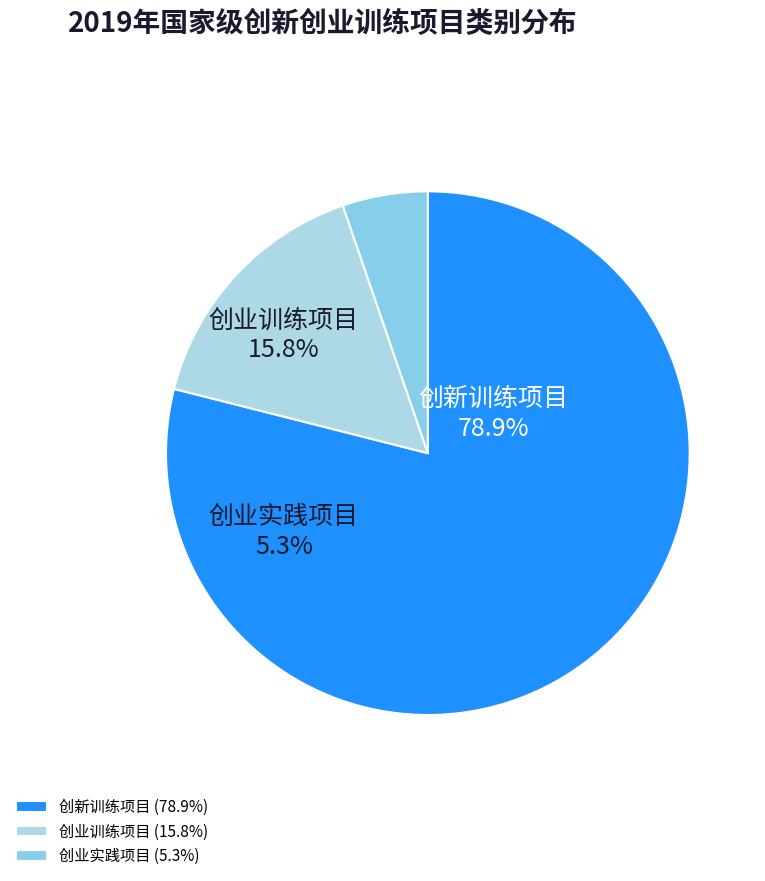

Does 创新训练项目 represent more than half of the total?

Yes